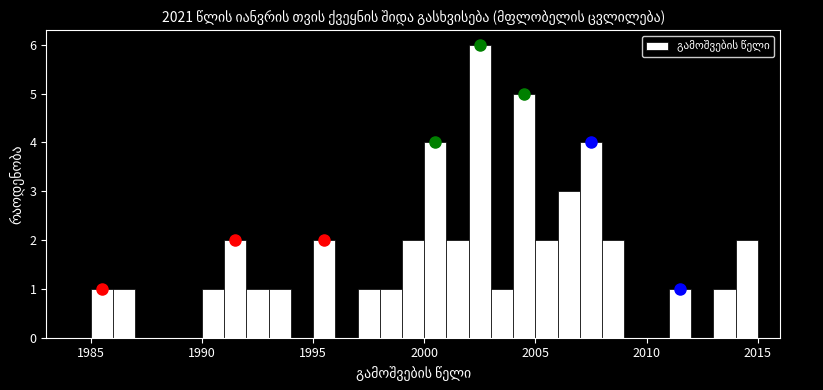

Around what value on the x-axis is the tallest bar? Give the approximate position of its centre, as read against the axis.

2002.5